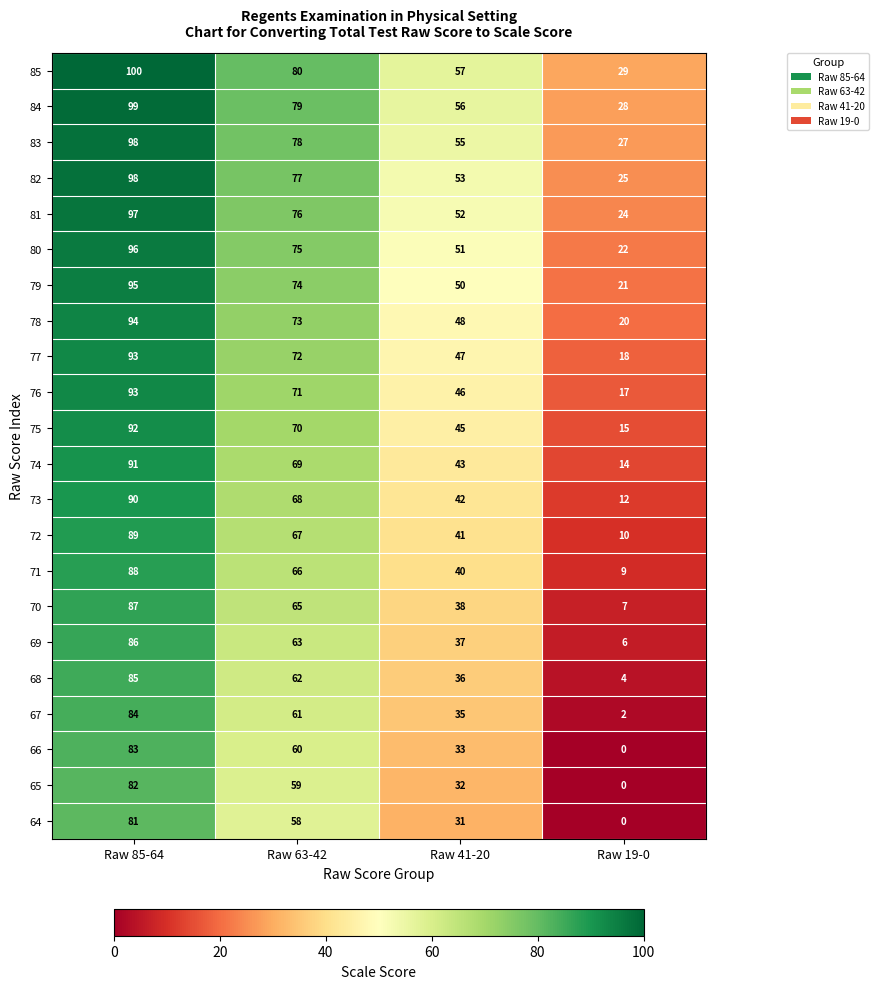

Read the 69 value at Raw 19-0, to the nearest 5.

5